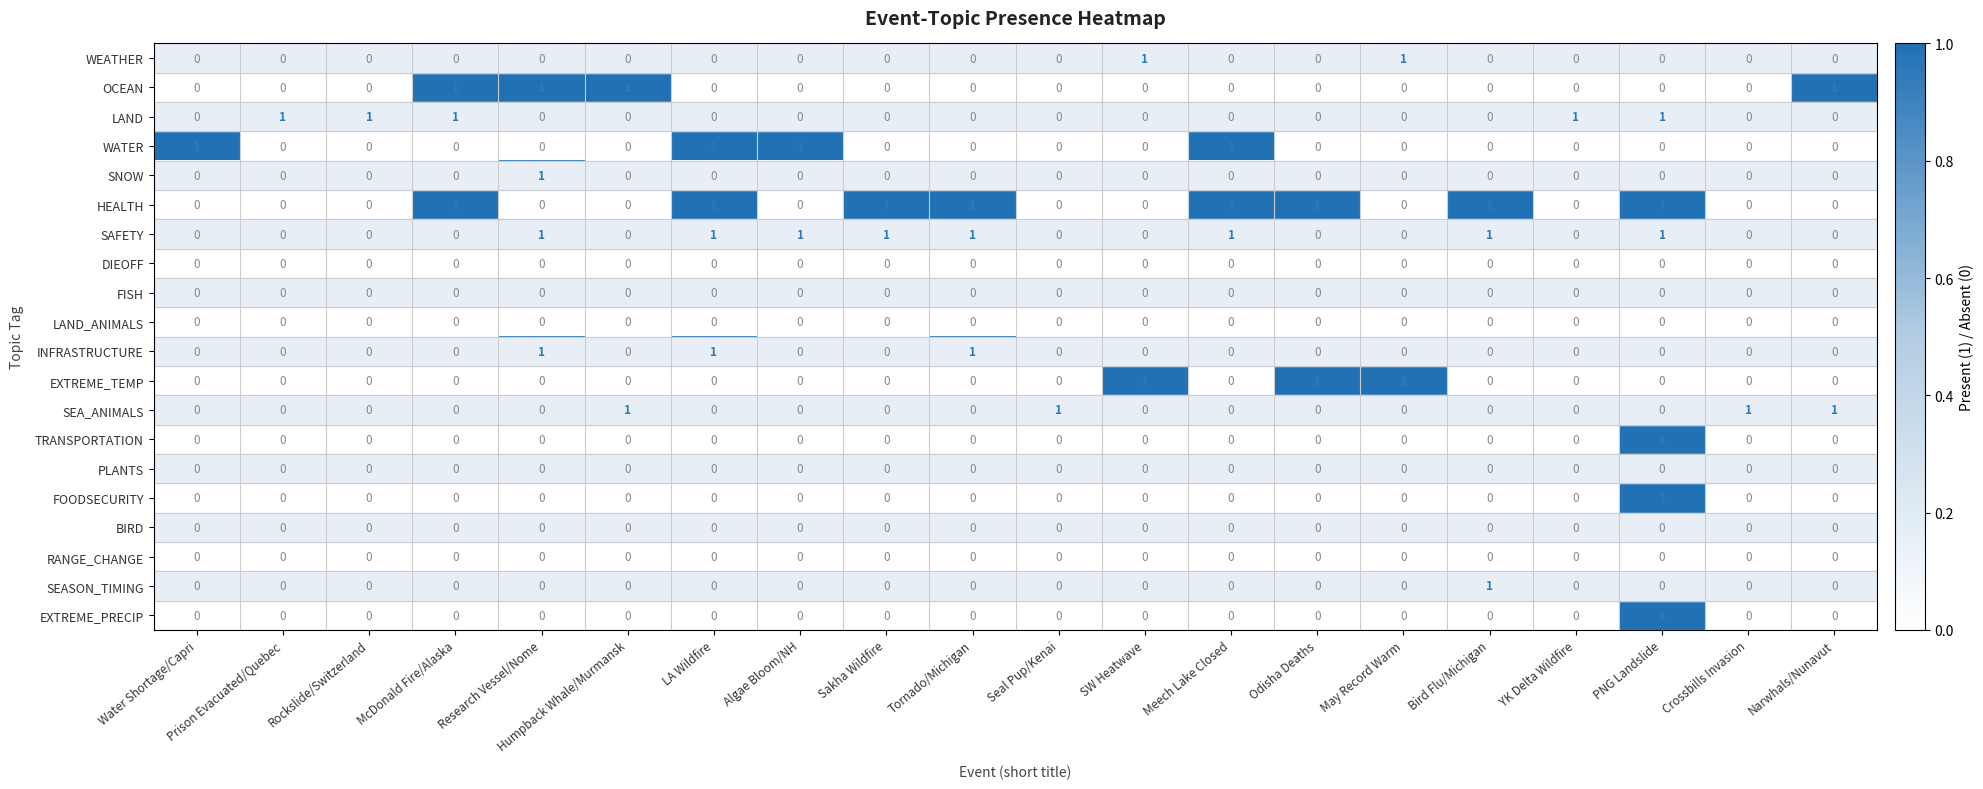

Is the value of SEA_ANIMALS at Odisha Deaths greater than the value of SAFETY at Tornado/Michigan?

No